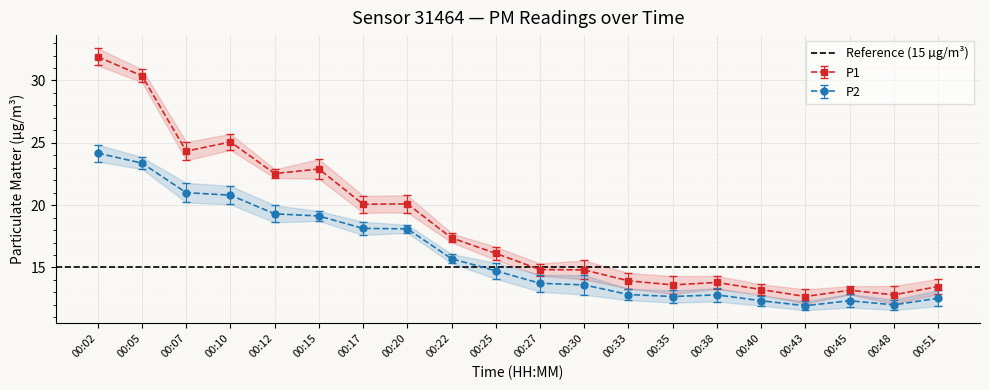

True or false: P1 and P2 cross at least once.

False